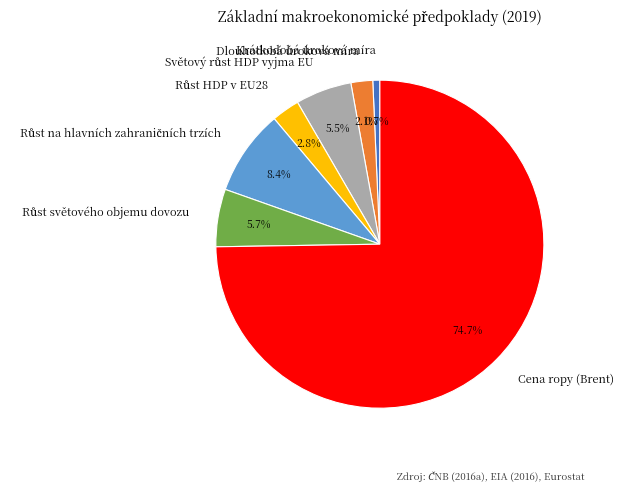

Which slice is the smallest?

Krátkodobá úroková míra